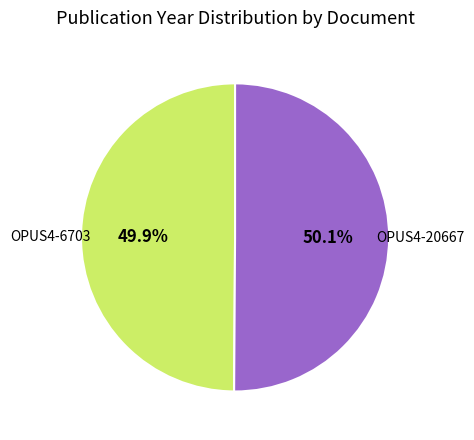

What percentage is the OPUS4-20667 slice, to the nearest percent?

50%